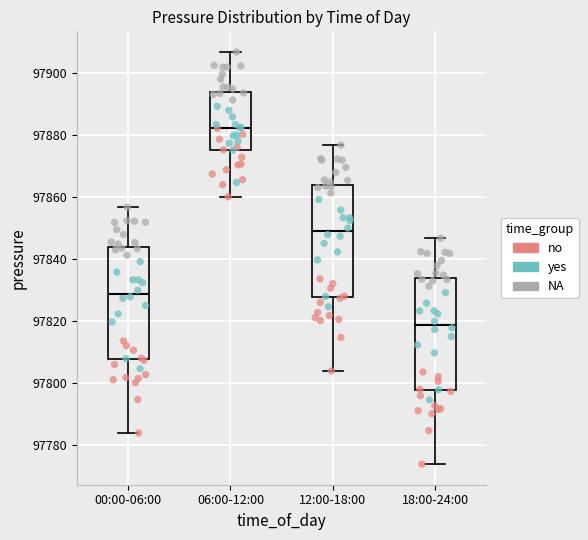

Reading left to right, read every box against the y-axis: the position of its median line, the range the box covers, and the ends of its whiskers. The values are not printed on the chart, so give them approximately, as read against the axis.

00:00-06:00: median 97828, box 97808 to 97844, whiskers 97784 to 97856
06:00-12:00: median 97882, box 97876 to 97894, whiskers 97860 to 97906
12:00-18:00: median 97848, box 97828 to 97864, whiskers 97804 to 97876
18:00-24:00: median 97818, box 97798 to 97834, whiskers 97774 to 97846